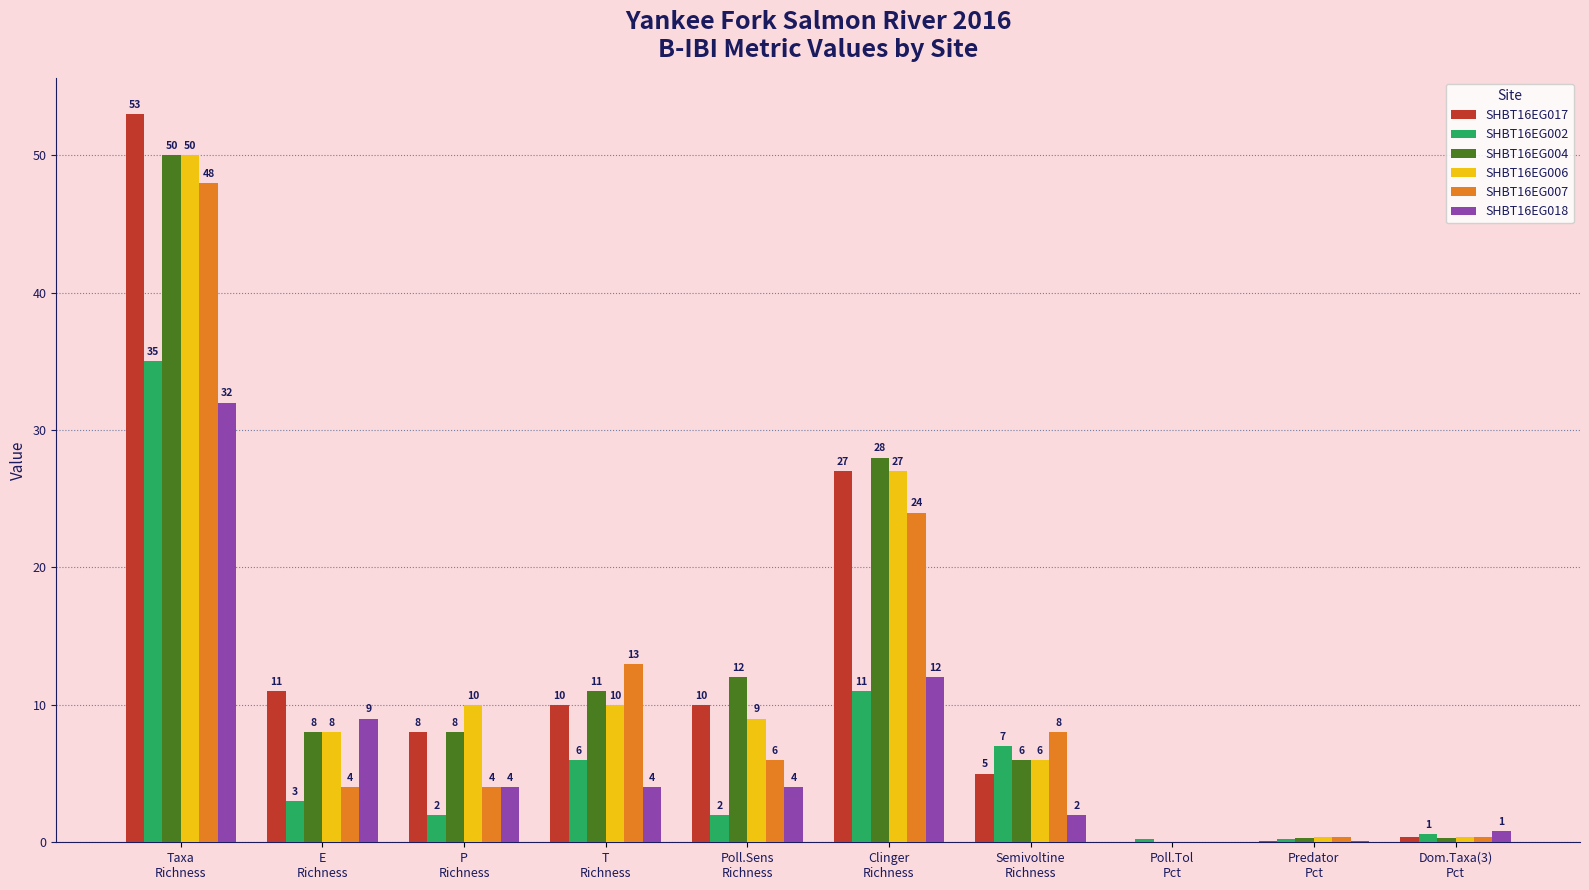

Which series has the largest total across all categories?

SHBT16EG017